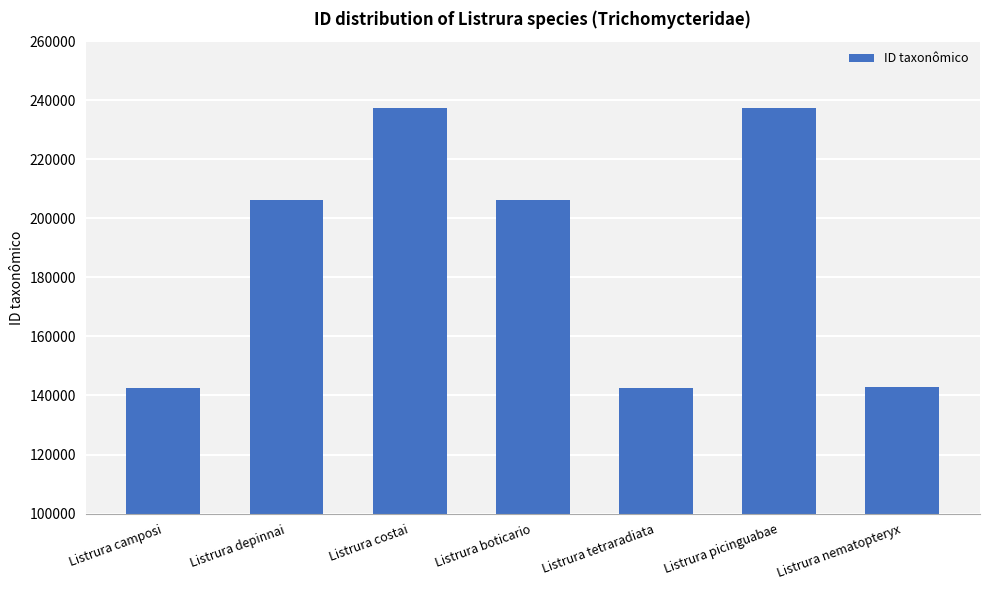

How many bars are there in total?

7